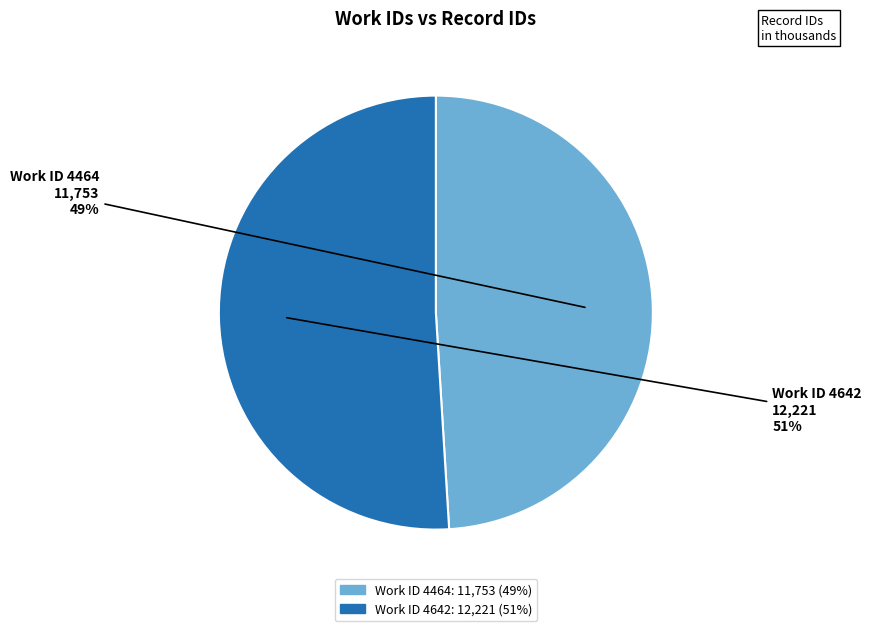

Is there any slice that represents more than half of the pie?

Yes